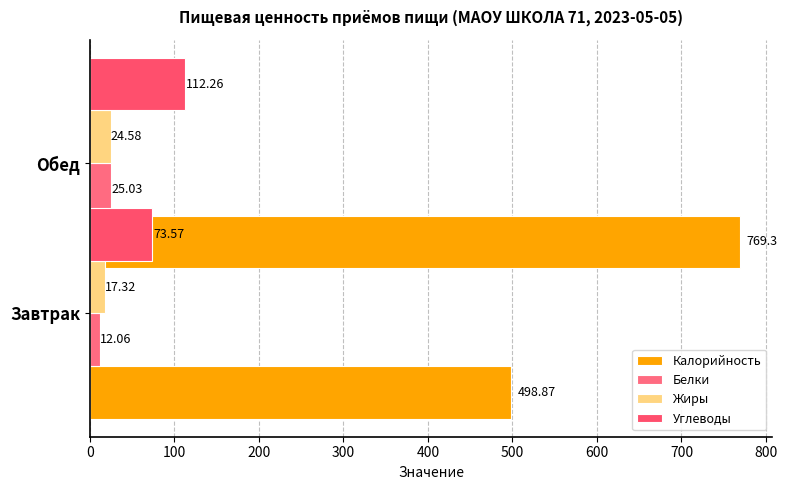

What is the value of the Белки bar at the 2nd from the left?

25.0